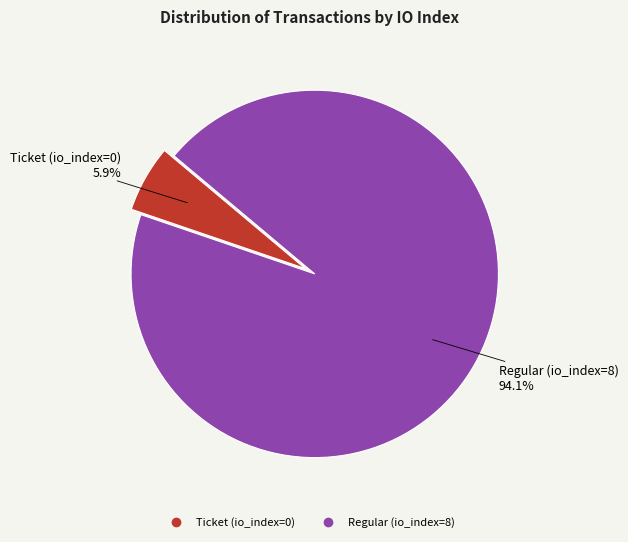

Which category has the smallest portion of the pie?

Ticket (io_index=0)